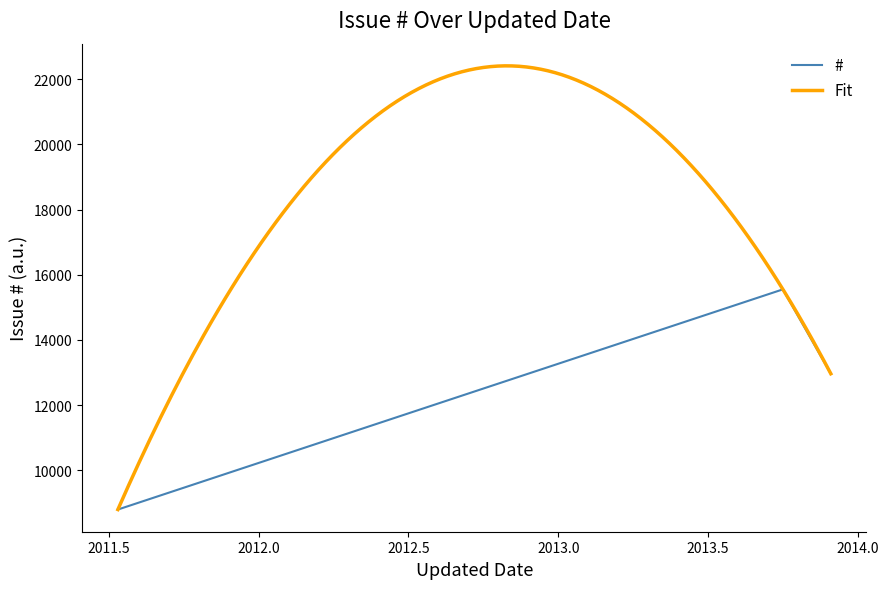

How many values are between 8799 and 15551?

3